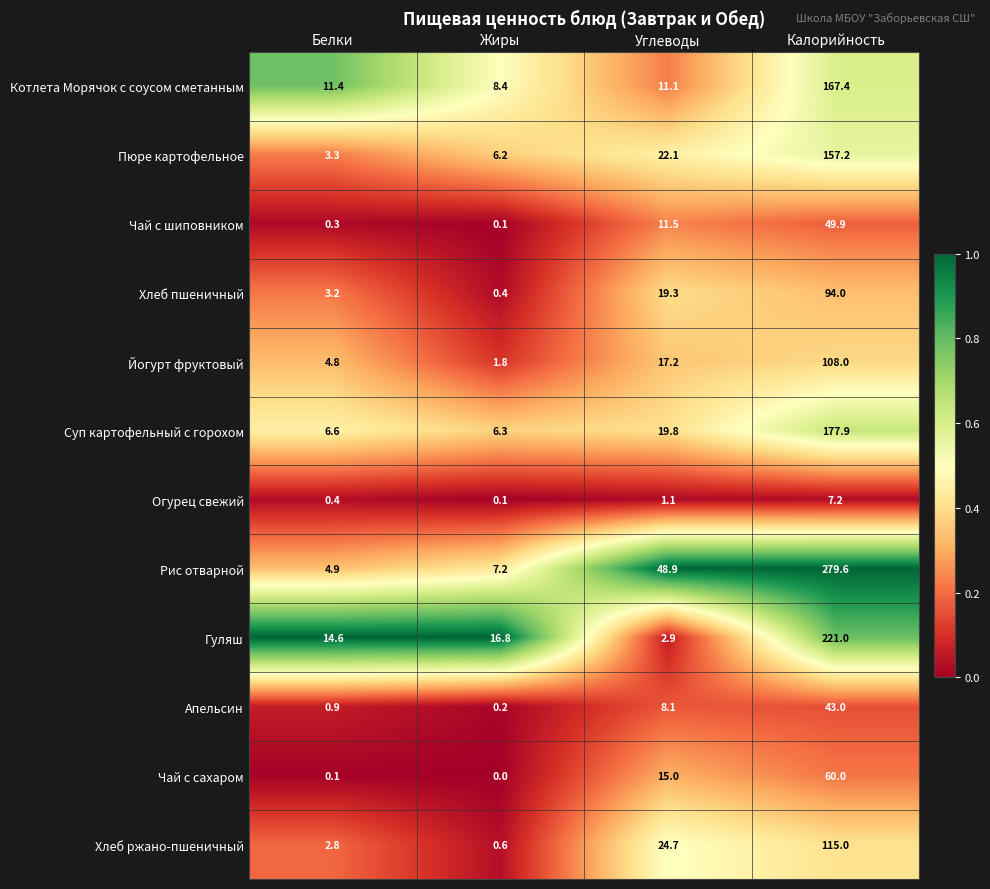

Which series has the largest total across all categories?

Рис отварной